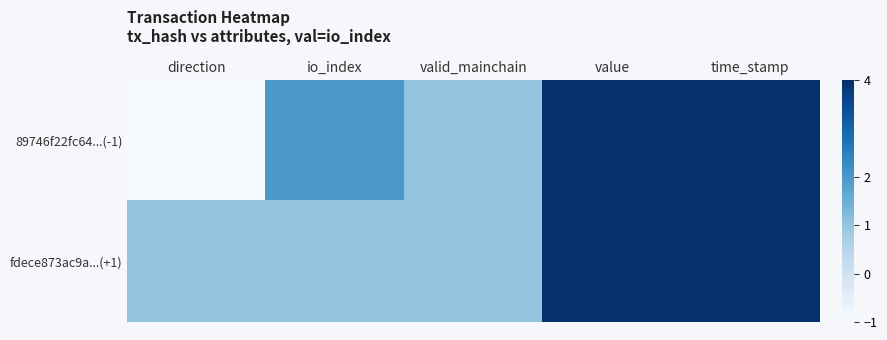

Which label corresponds to the smallest value in the chart?

direction